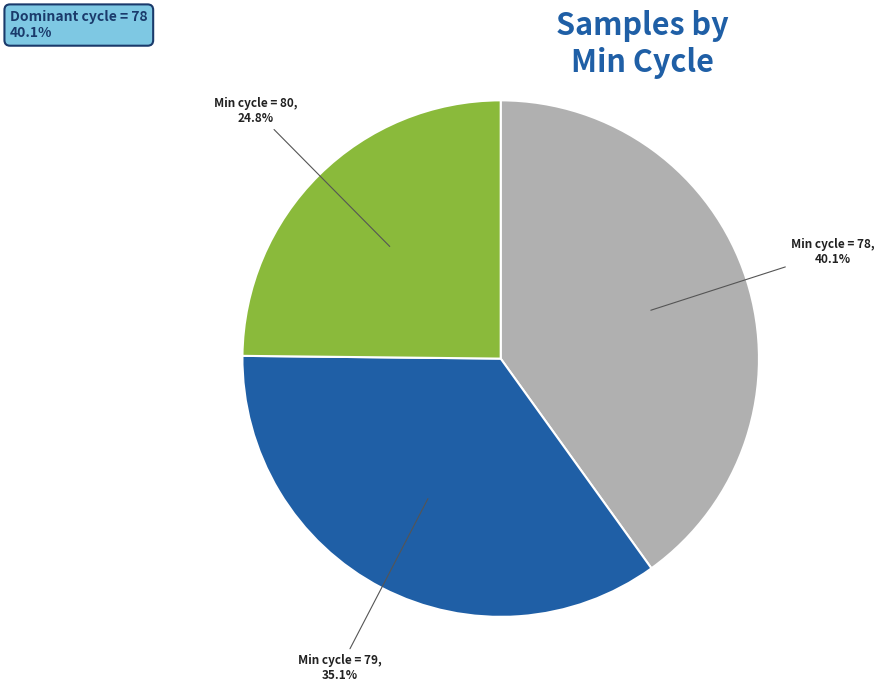

Does any single category account for the majority?

No